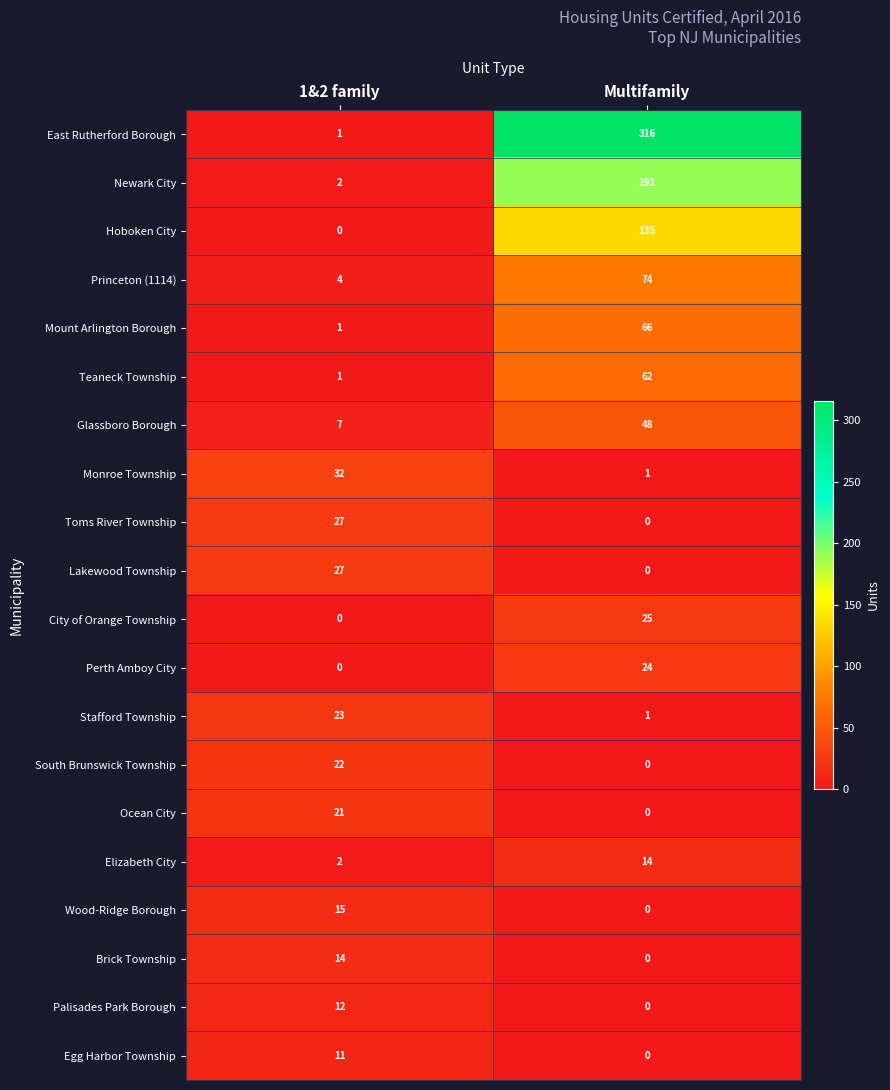

How many distinct data groups are displayed?

20